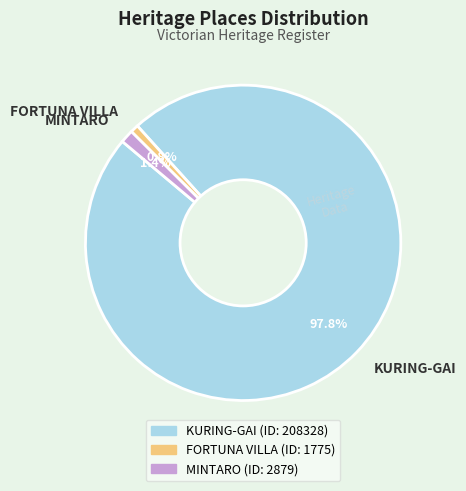

True or false: FORTUNA VILLA accounts for 12% of the total.

False